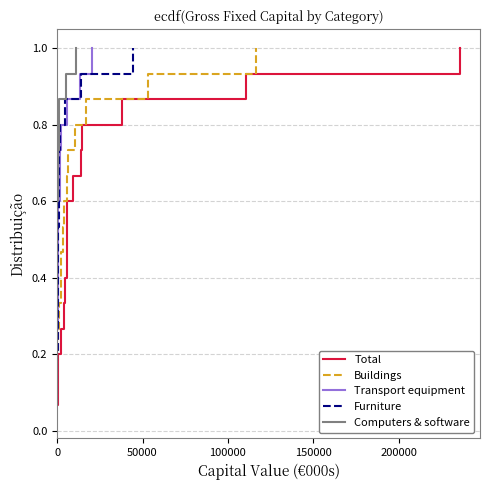

How many series are shown in this chart?

5